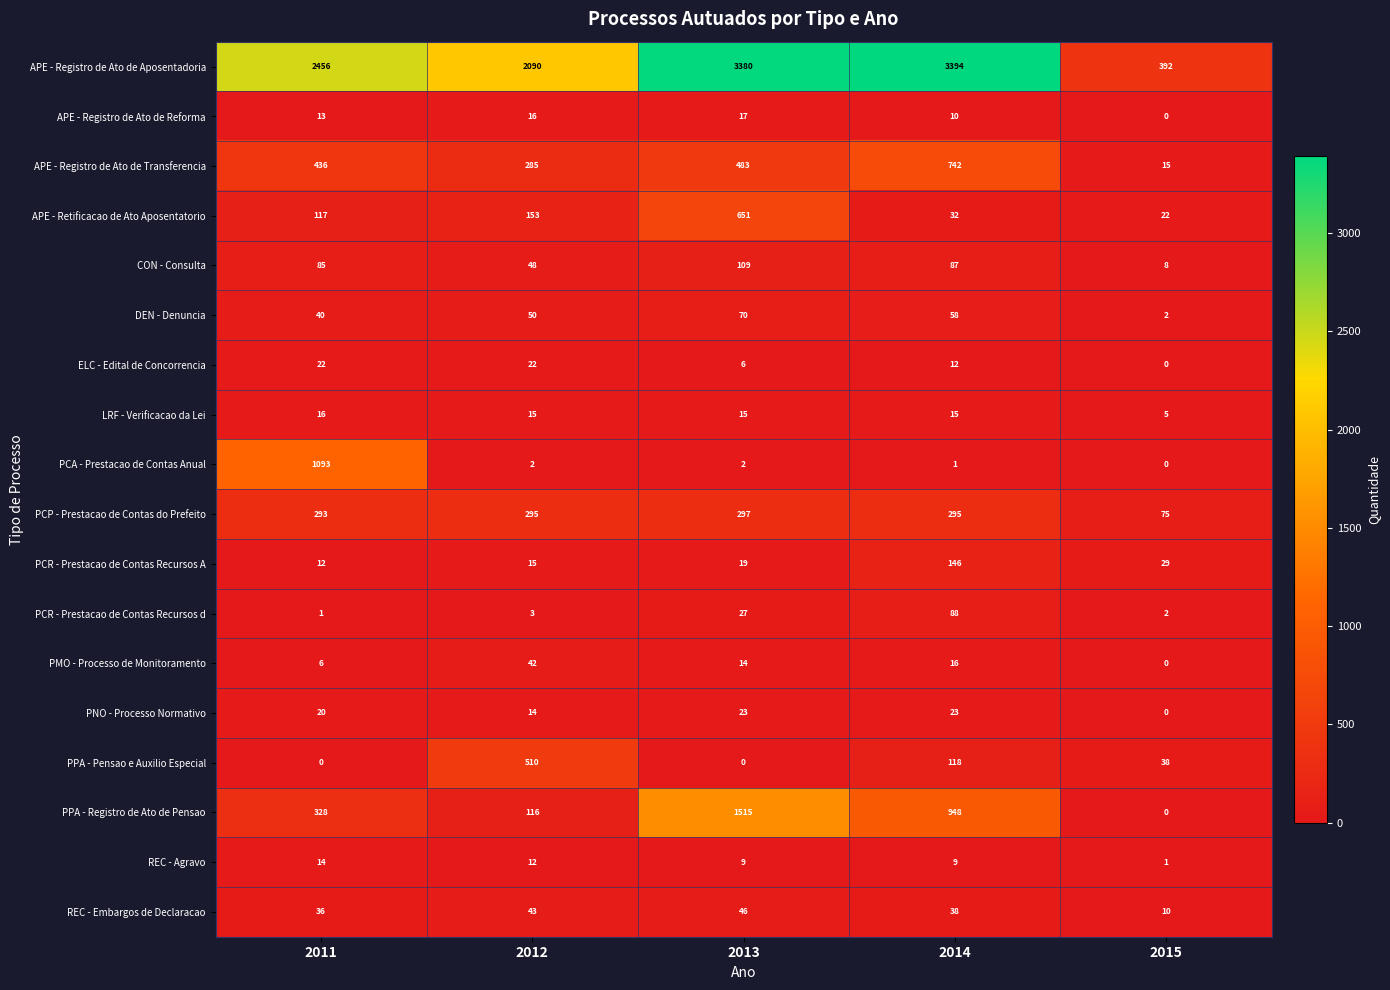

Count the number of categories in the chart.

5